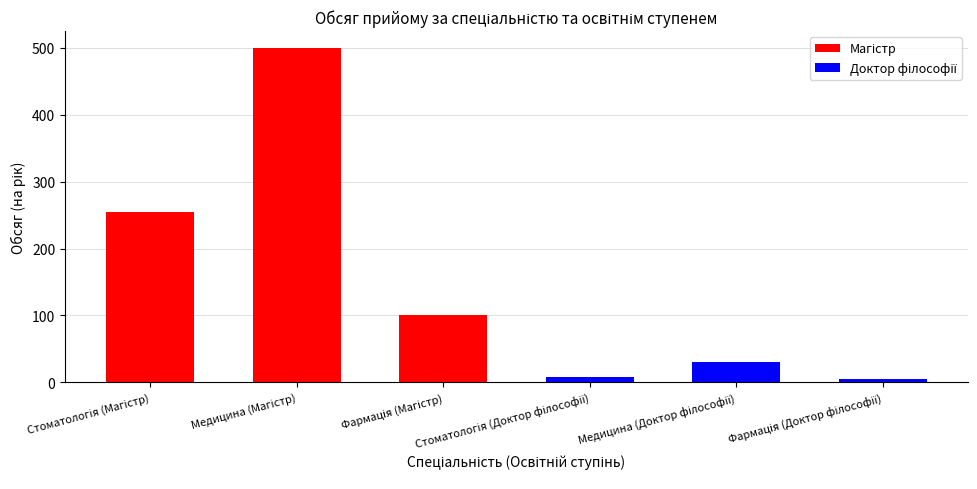

At which category is the sum across all series the highest?

Медицина (Магістр)